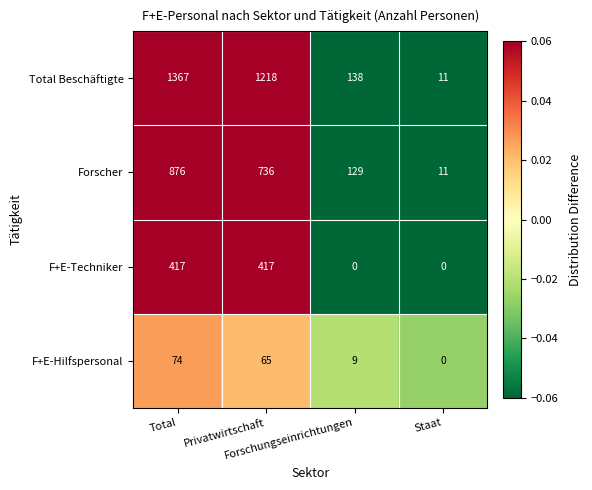

Rank the series by their maximum value, from highest to lowest.

Total Beschäftigte, Forscher, F+E-Techniker, F+E-Hilfspersonal